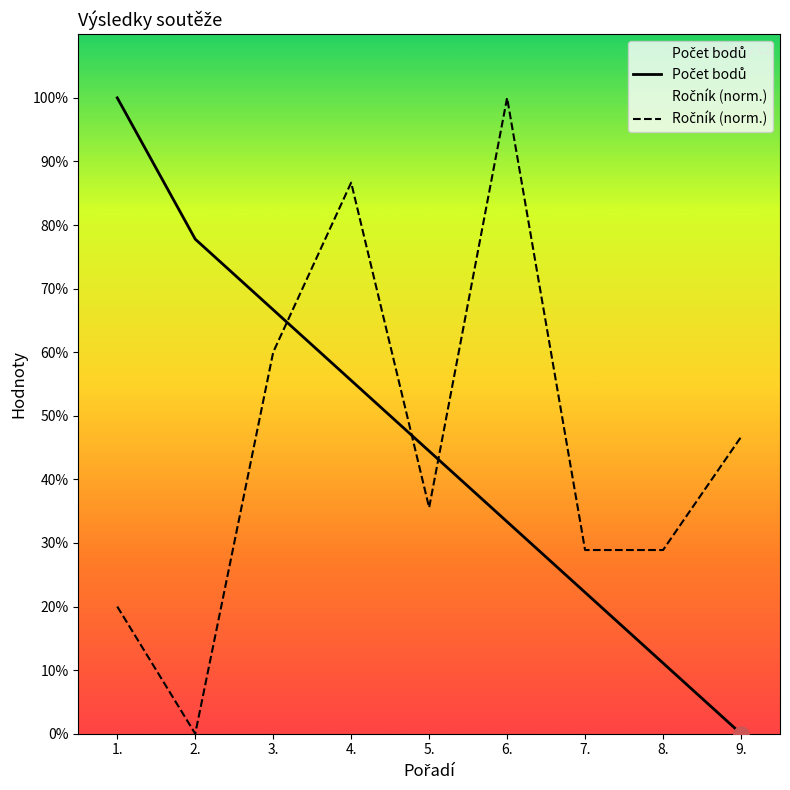

What are all the series names shown in the legend?

Počet bodů, Ročník (norm.)